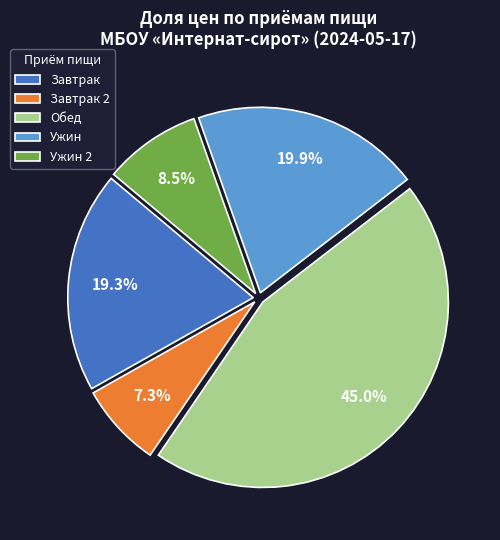

Does Обед account for over 50% of the chart?

No